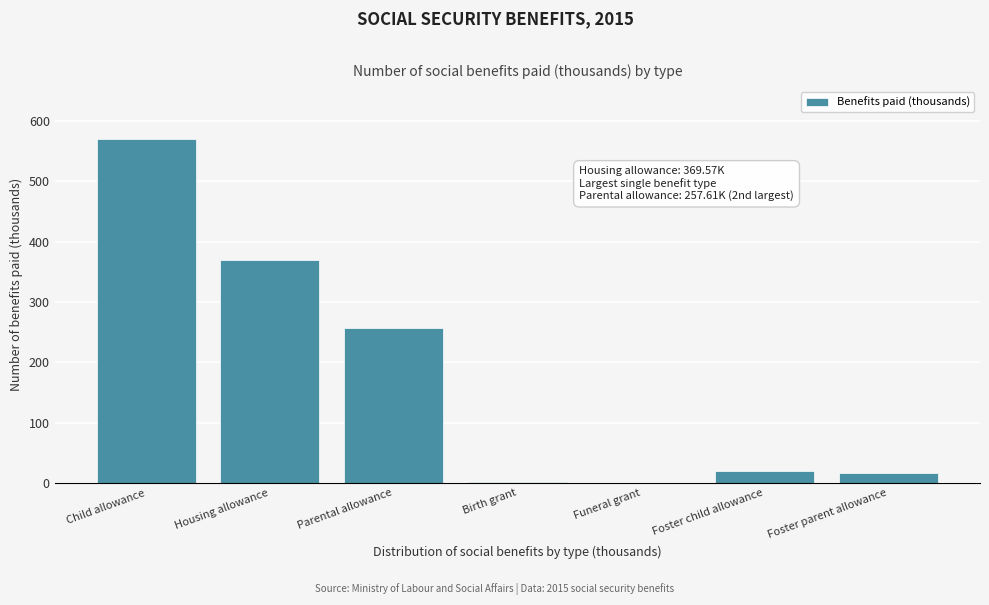

What is the maximum value shown in the chart?

570.9